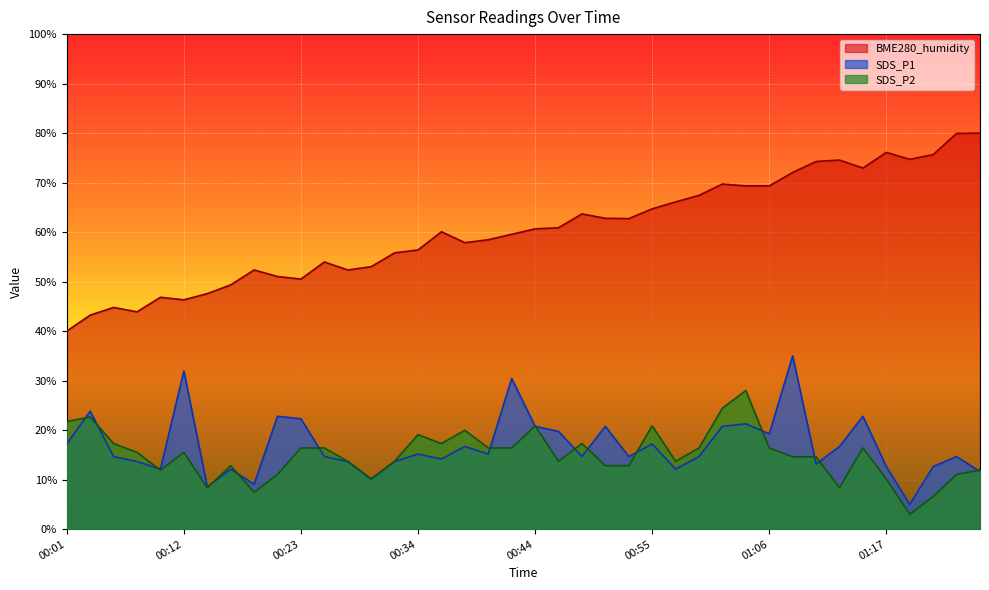

Which series has the largest total across all categories?

BME280_humidity